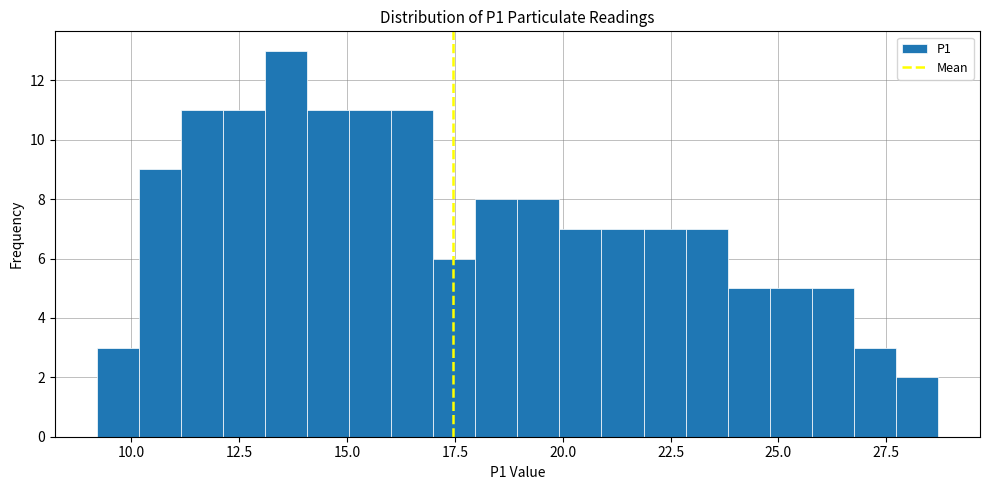

Read against the x-axis, roughly where is the centre of the tallest bar?

13.5